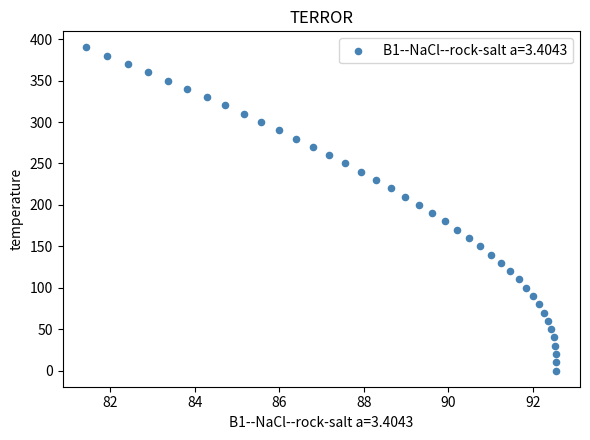

What is the range of Y values (max minus min)?

390